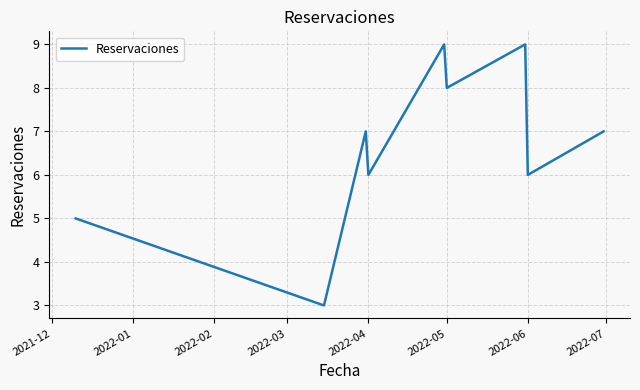

Reading left to right, extract all data points from this chart.

5	3	7	6	9	8	9	6	7